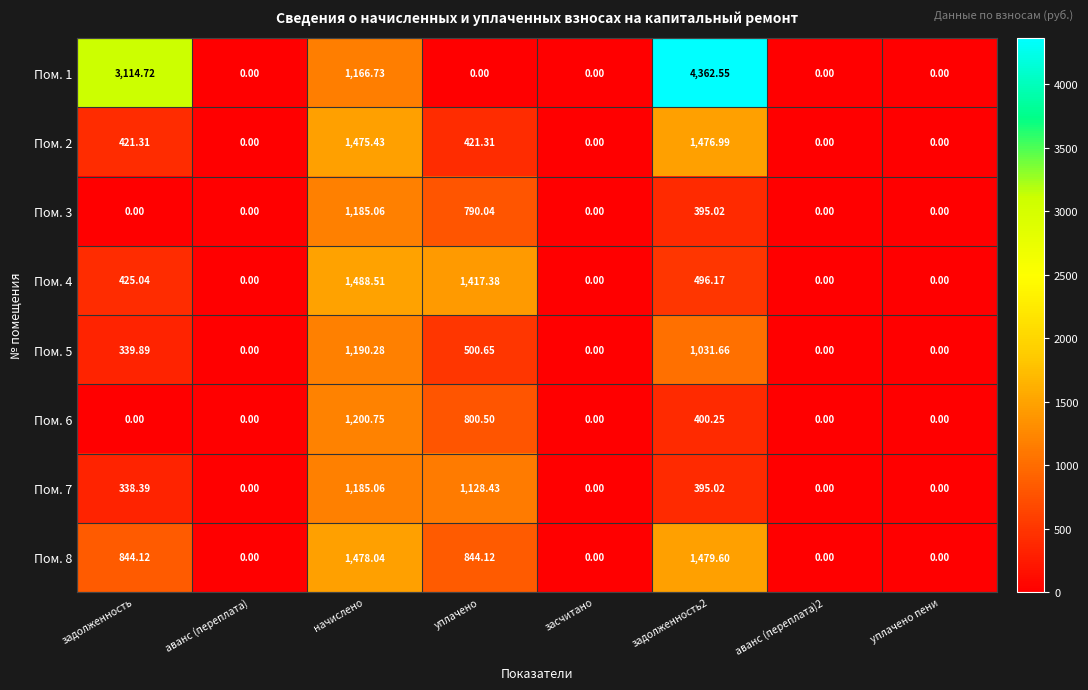

Where does the Пом. 5 series first go above 339?

задолженность